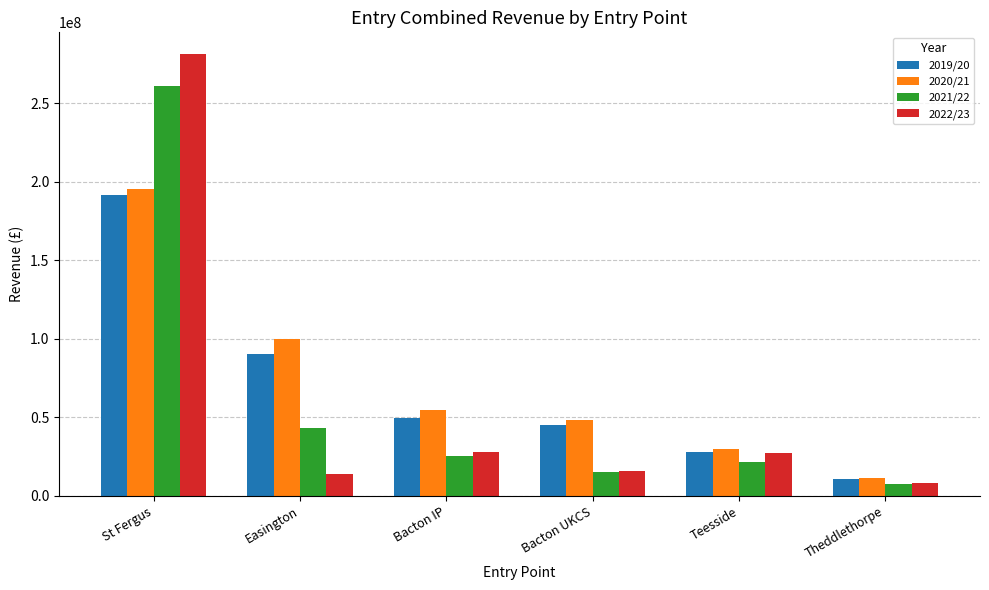

At which label does 2020/21 reach its minimum?

Theddlethorpe